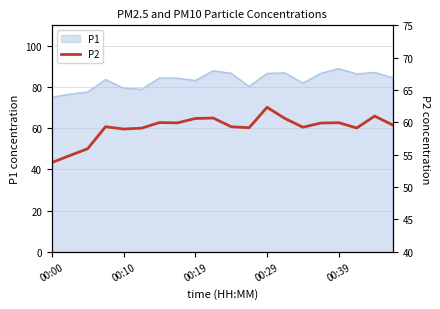

What is the minimum value for P1?

75.1